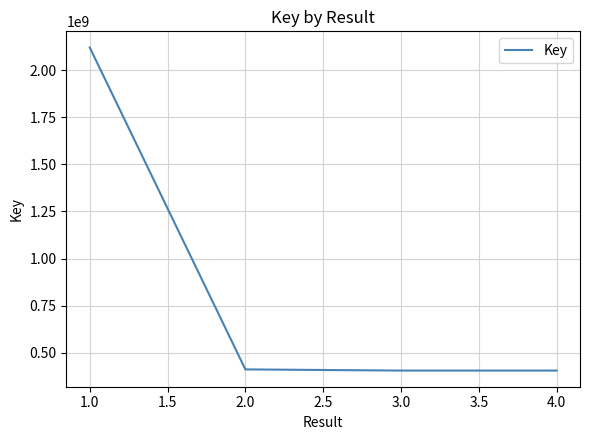

What is the greatest value displayed?

2119505535